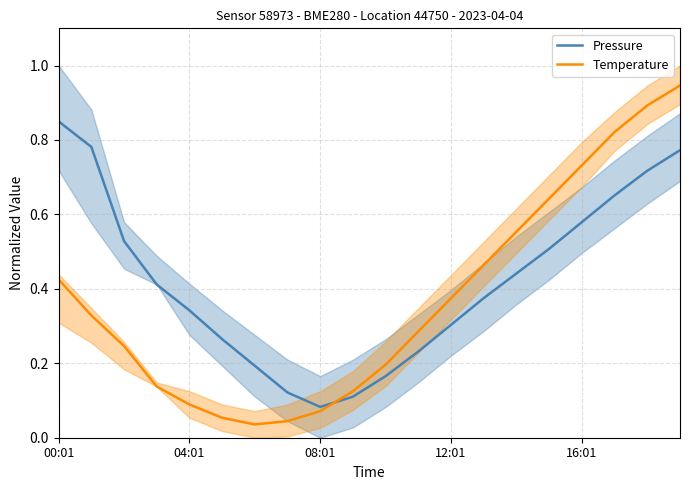

List the series in order of their overall mean, lowest first.

Temperature, Pressure